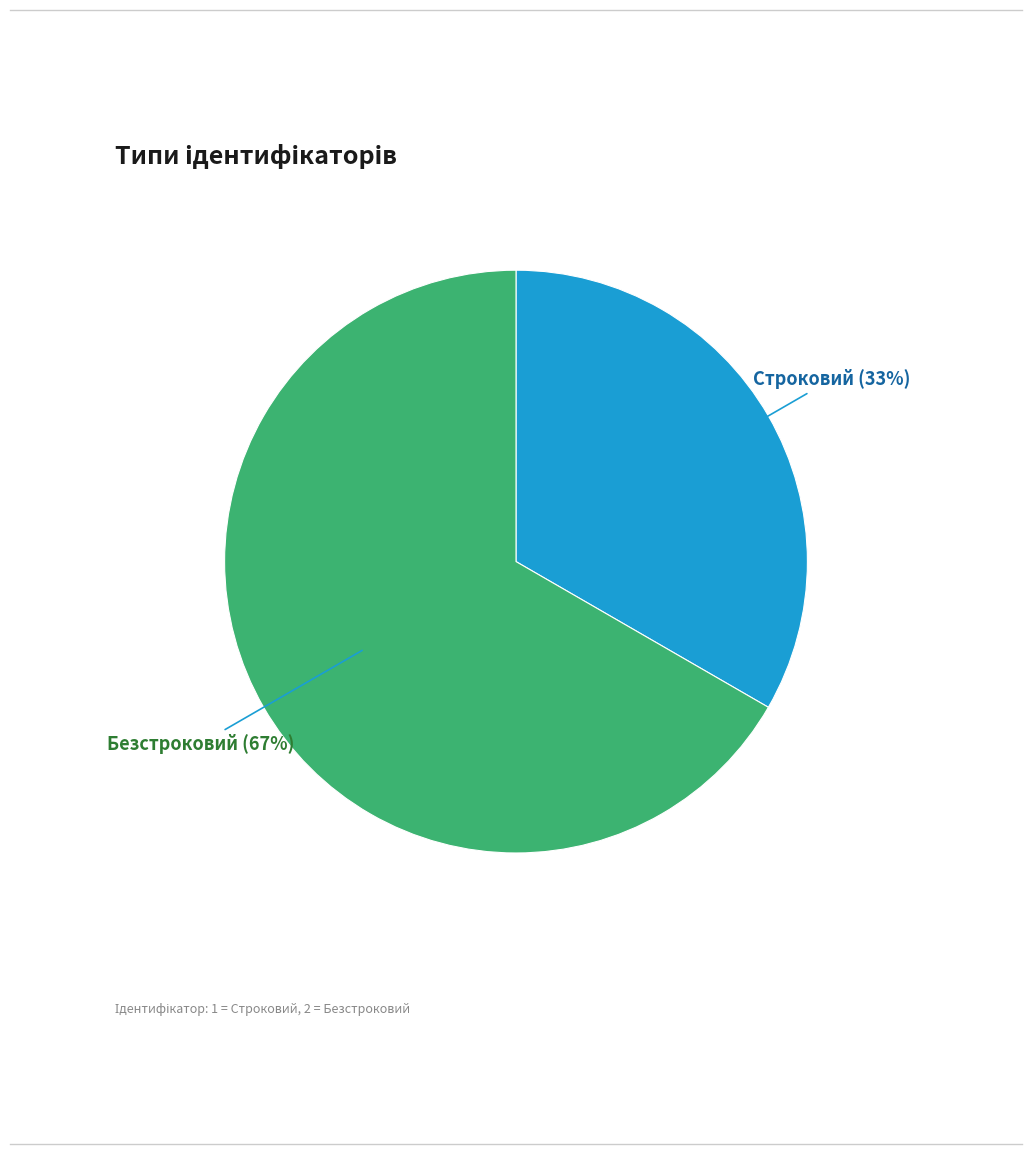

To the nearest percent, what is the average slice percentage?

50%